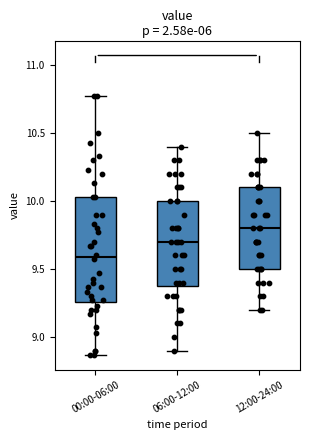

Reading left to right, transcribe this box plot: for each box, give where its median line is, the range the box spans, and where its two whiskers end, as read against the y-axis. The values are not printed on the chart, so give them approximately, as read against the axis.

00:00-06:00: median 9.60, box 9.25 to 10.05, whiskers 8.85 to 10.75
06:00-12:00: median 9.70, box 9.40 to 10.00, whiskers 8.90 to 10.40
12:00-24:00: median 9.80, box 9.50 to 10.10, whiskers 9.20 to 10.50